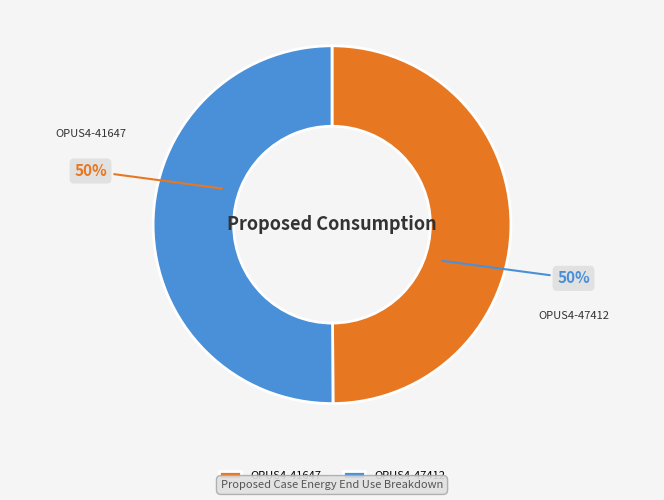

How many segments does this pie chart have?

2